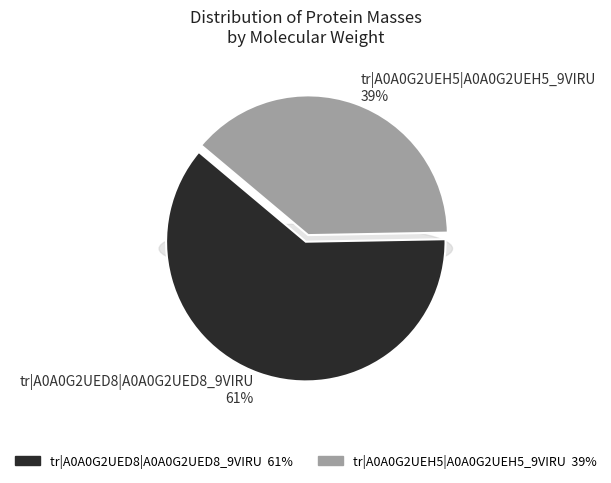

Rank the categories by value from lowest to highest.

tr|A0A0G2UEH5|A0A0G2UEH5_9VIRU, tr|A0A0G2UED8|A0A0G2UED8_9VIRU